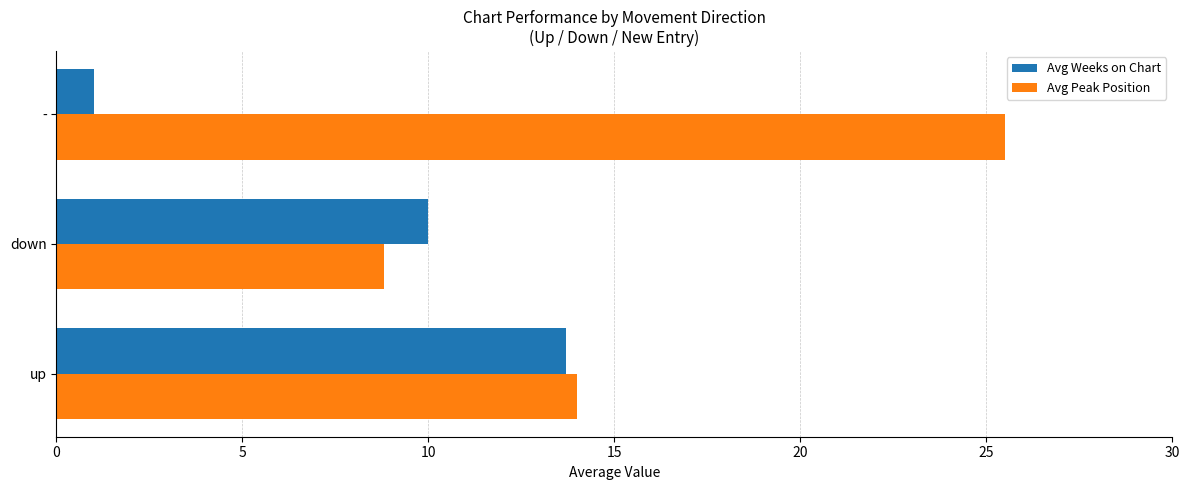

Which series has the largest total across all categories?

Avg Peak Position